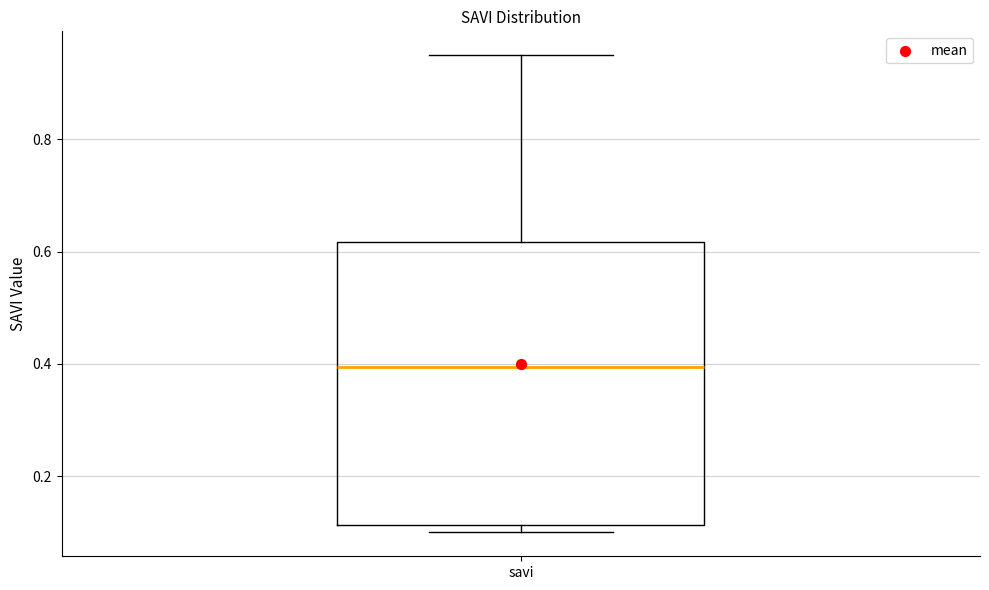

Transcribe this box plot: give where the median line is, the range the box spans, and where the two whiskers end, as read against the y-axis. The values are not printed on the chart, so give them approximately, as read against the axis.

median 0.40, box 0.12 to 0.62, whiskers 0.10 to 0.96